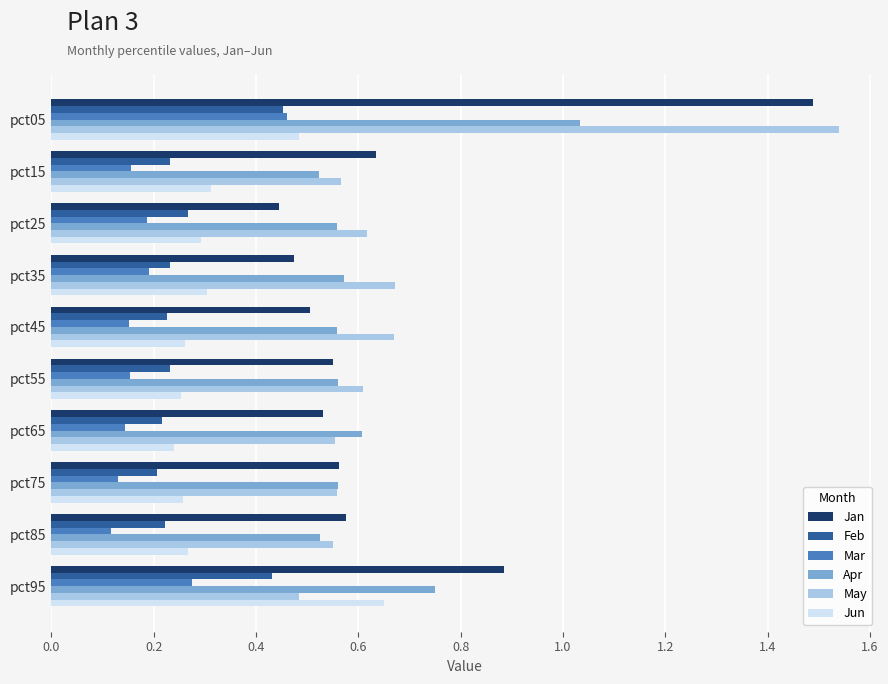

Count the Jan values in the range 0 to 1.

9